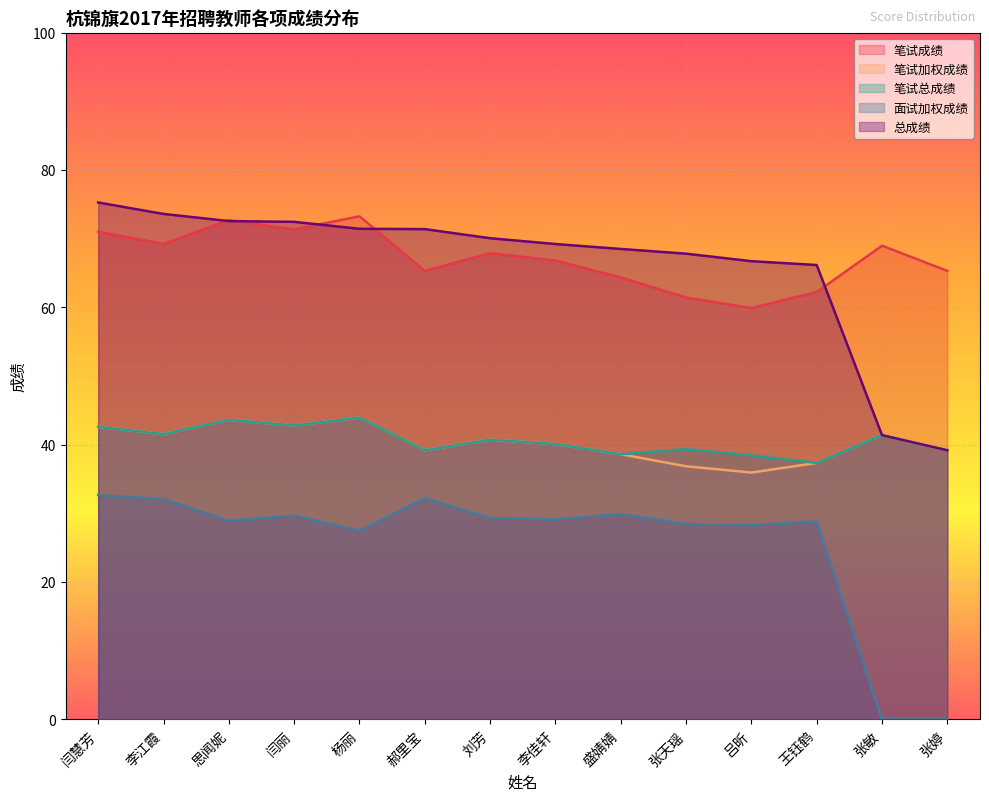

True or false: 面试加权成绩 and 笔试总成绩 cross at least once.

False